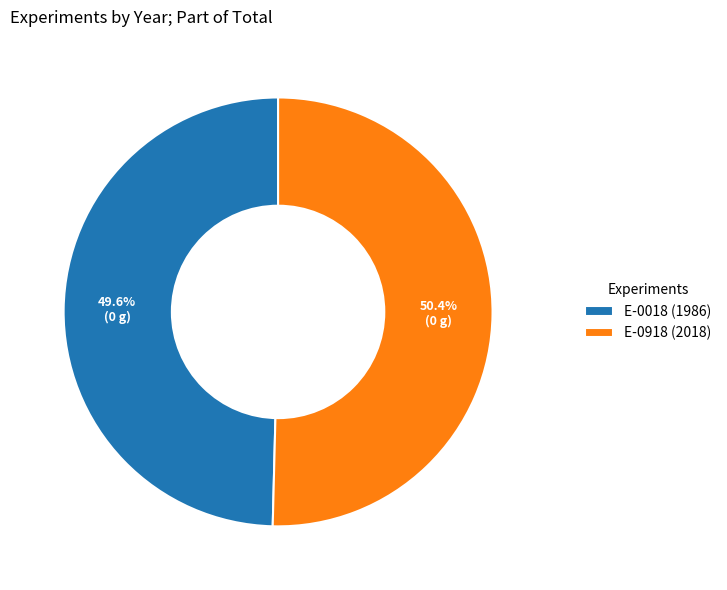

Between E-0918 and E-0018, which is larger?

E-0918